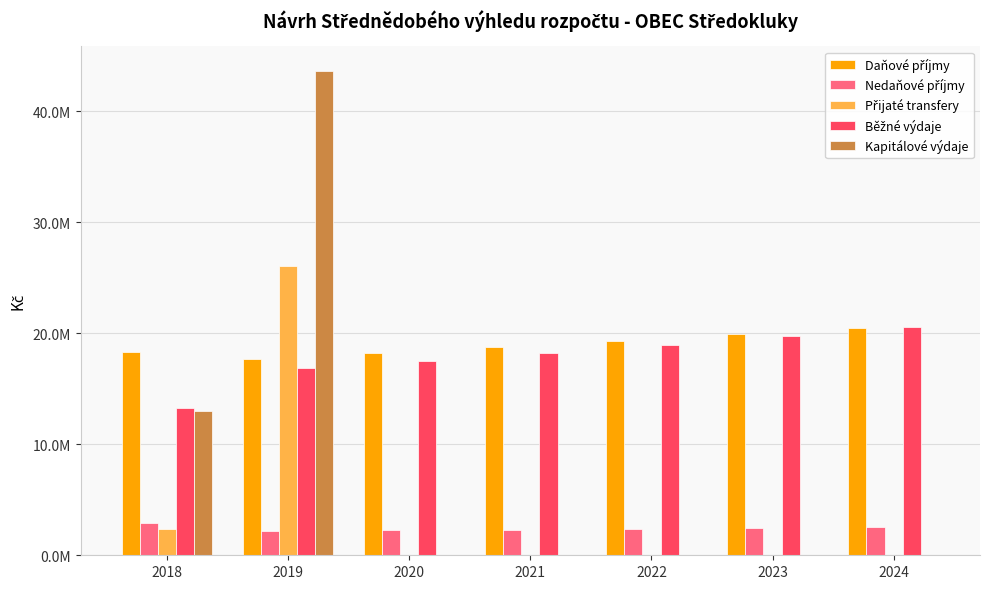

At which category is the sum across all series the highest?

2019